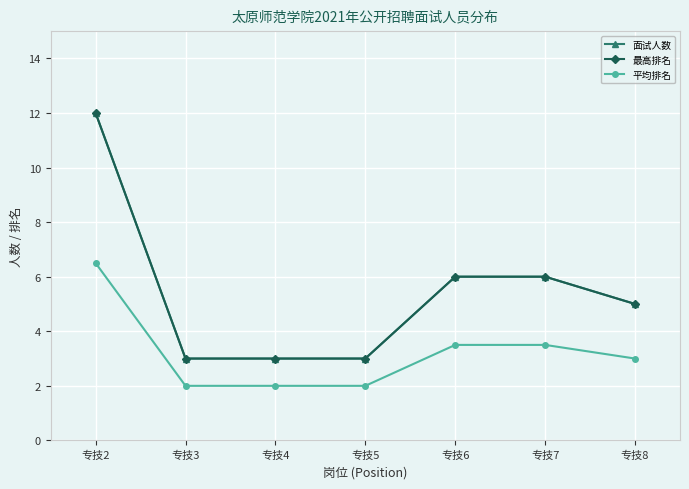

Is this an area chart (filled region under the line)?

No